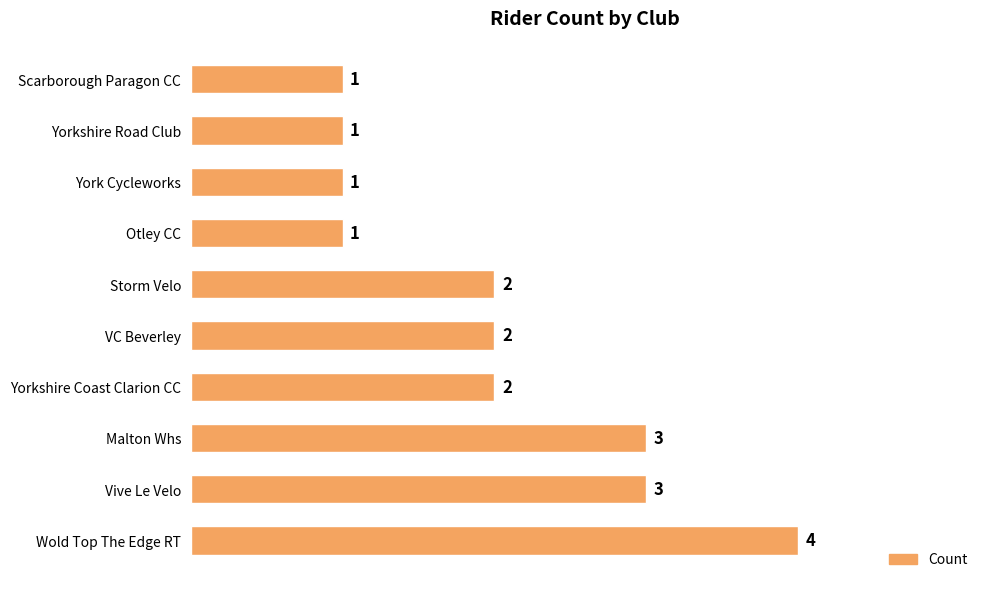

Does the chart contain stacked bars?

No